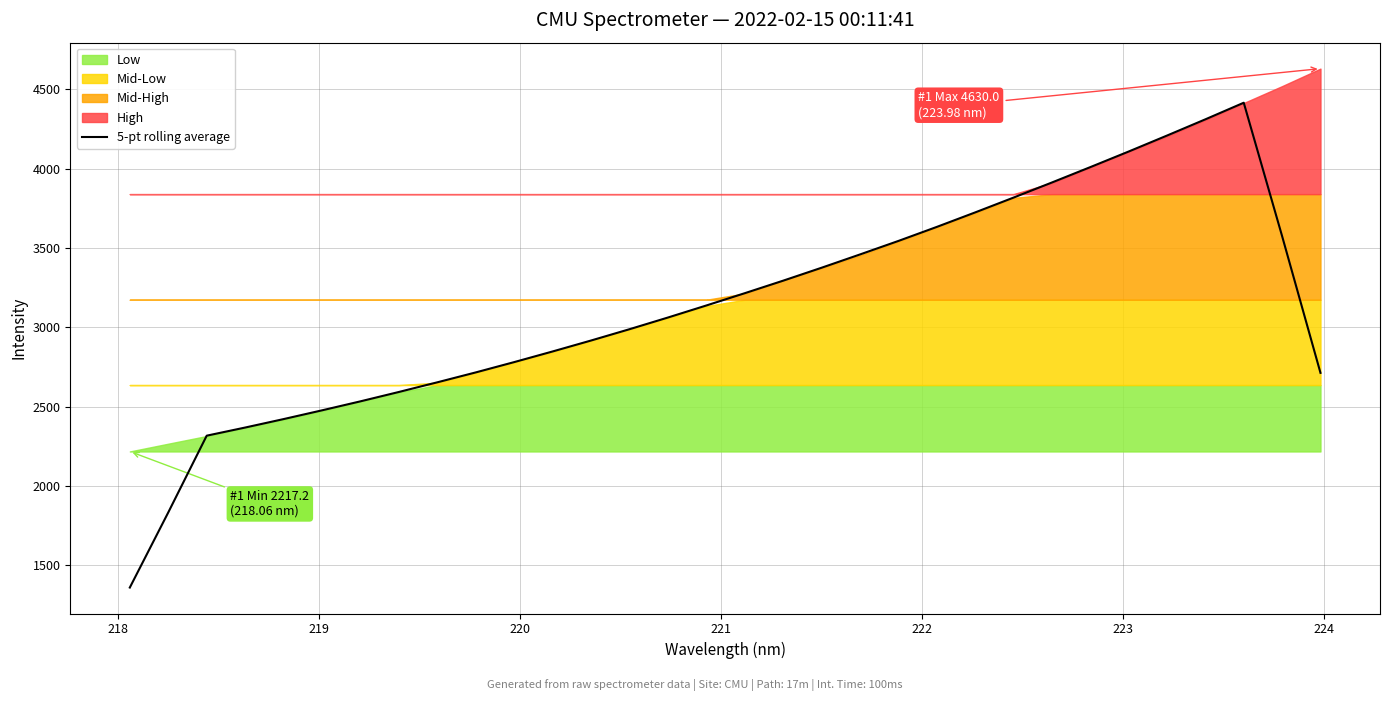

Does the chart have visible grid lines?

Yes